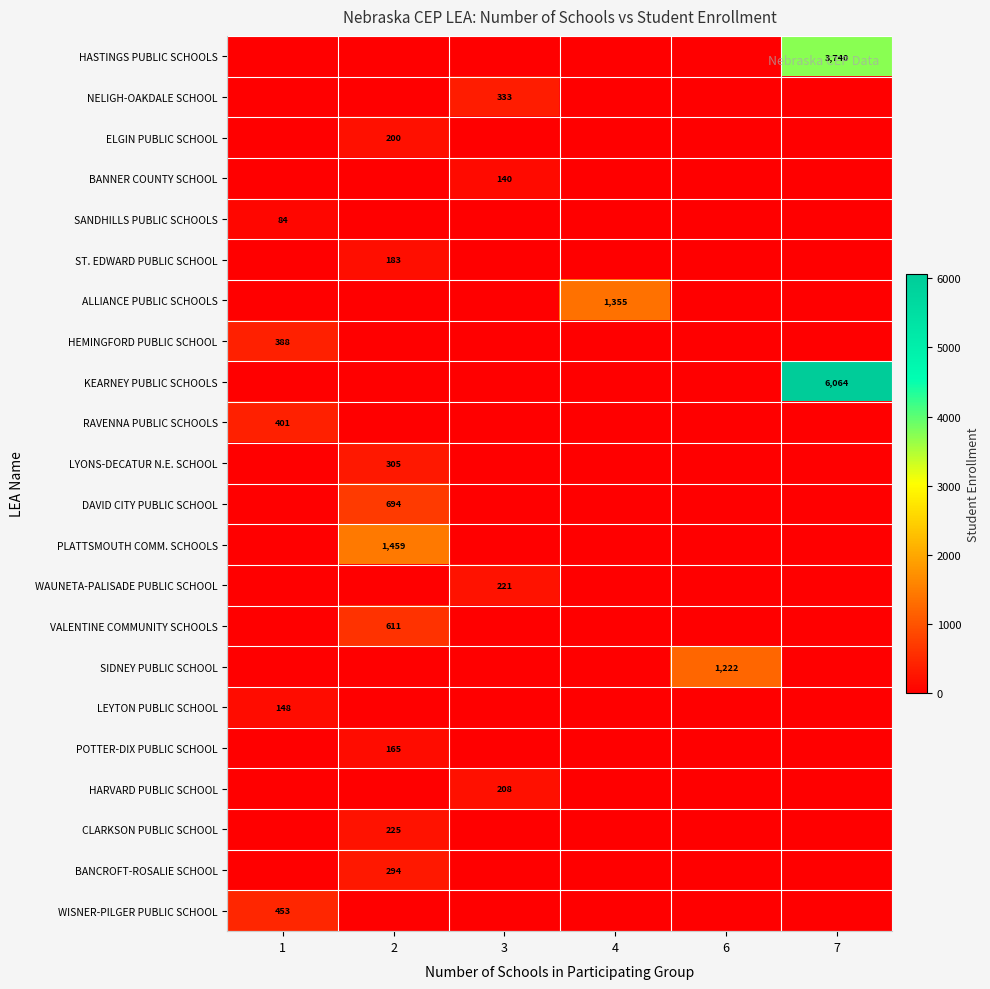

Is it true that NELIGH-OAKDALE SCHOOL equals 333 at 3?

True